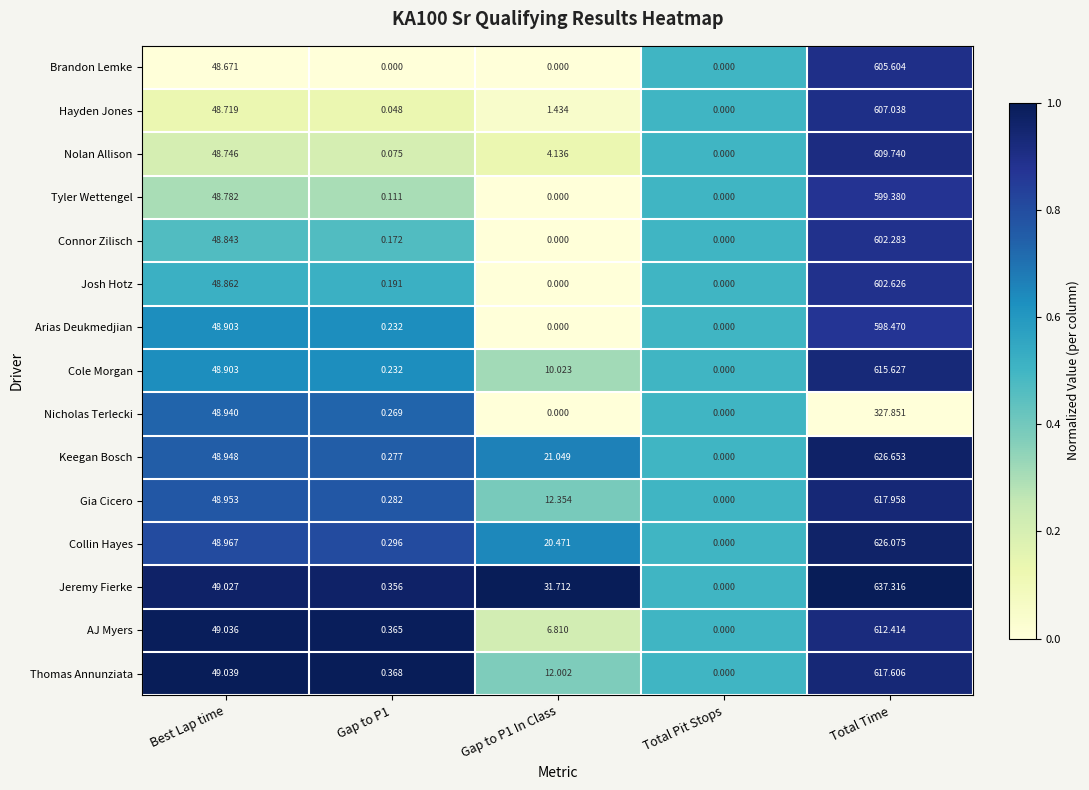

Which series has the widest spread of values?

Jeremy Fierke